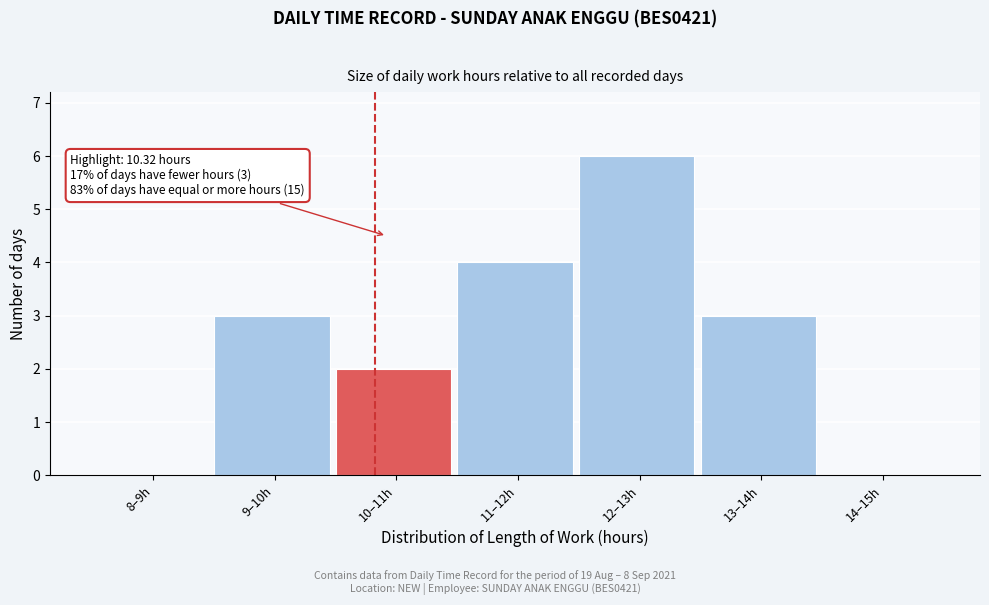

Reading left to right, transcribe all the data shown in this chart.

8–9h=0	9–10h=3	10–11h=2	11–12h=4	12–13h=6	13–14h=3	14–15h=0